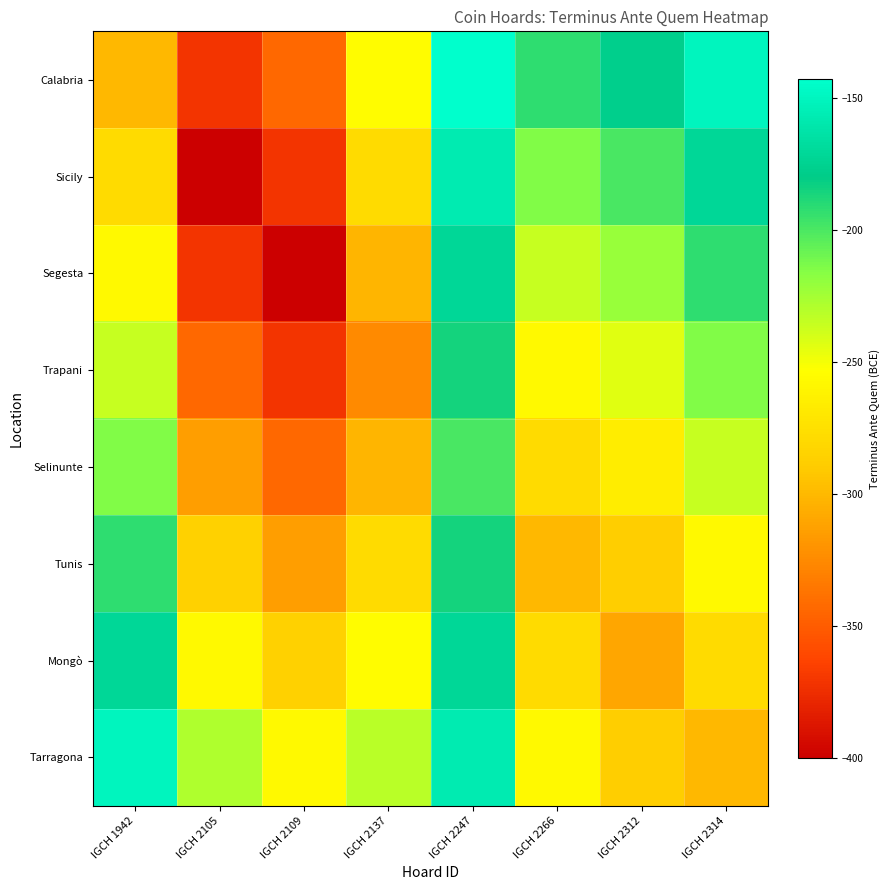

Reading left to right, list all the values displayed in this chart.

Calabria: IGCH 1942=-300.0	IGCH 2105=-371.4	IGCH 2109=-342.9	IGCH 2137=-255.4	IGCH 2247=-142.9	IGCH 2266=-192.9	IGCH 2312=-177.1	IGCH 2314=-150.0
Sicily: IGCH 1942=-278.6	IGCH 2105=-400.0	IGCH 2109=-371.4	IGCH 2137=-278.6	IGCH 2247=-157.1	IGCH 2266=-214.3	IGCH 2312=-199.3	IGCH 2314=-171.4
Segesta: IGCH 1942=-257.1	IGCH 2105=-371.4	IGCH 2109=-400.0	IGCH 2137=-301.8	IGCH 2247=-171.4	IGCH 2266=-235.7	IGCH 2312=-221.4	IGCH 2314=-192.9
Trapani: IGCH 1942=-235.7	IGCH 2105=-342.9	IGCH 2109=-371.4	IGCH 2137=-325.0	IGCH 2247=-185.7	IGCH 2266=-257.1	IGCH 2312=-243.6	IGCH 2314=-214.3
Selinunte: IGCH 1942=-214.3	IGCH 2105=-314.3	IGCH 2109=-342.9	IGCH 2137=-301.8	IGCH 2247=-200.0	IGCH 2266=-278.6	IGCH 2312=-265.7	IGCH 2314=-235.7
Tunis: IGCH 1942=-192.9	IGCH 2105=-285.7	IGCH 2109=-314.3	IGCH 2137=-278.6	IGCH 2247=-185.7	IGCH 2266=-300.0	IGCH 2312=-287.9	IGCH 2314=-257.1
Mongò: IGCH 1942=-171.4	IGCH 2105=-257.1	IGCH 2109=-285.7	IGCH 2137=-255.4	IGCH 2247=-171.4	IGCH 2266=-278.6	IGCH 2312=-310.0	IGCH 2314=-278.6
Tarragona: IGCH 1942=-150.0	IGCH 2105=-228.6	IGCH 2109=-257.1	IGCH 2137=-232.1	IGCH 2247=-157.1	IGCH 2266=-257.1	IGCH 2312=-287.9	IGCH 2314=-300.0